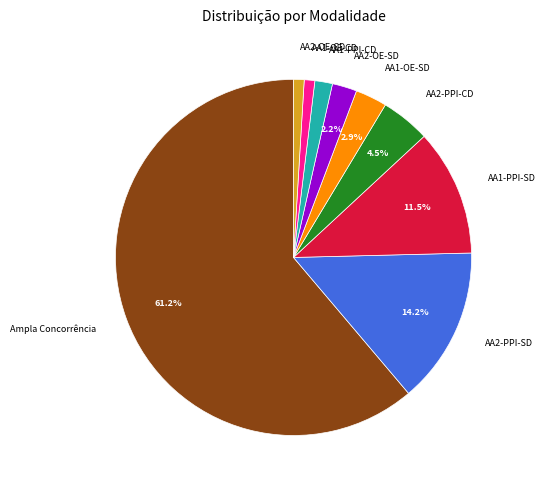

Is there a majority slice in this chart?

Yes